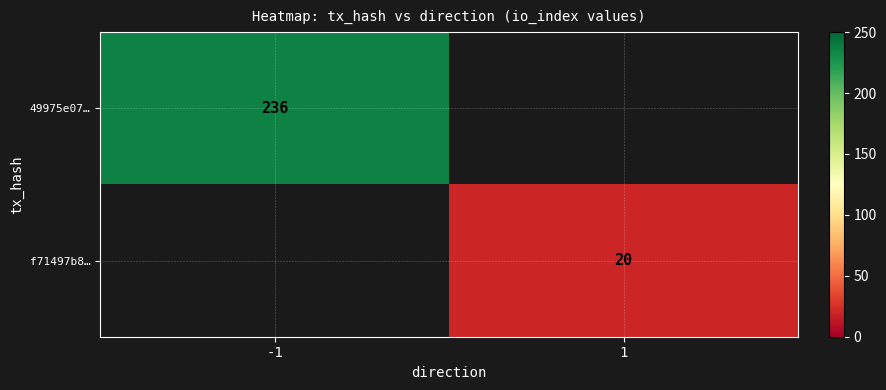

The f71497b8… series shows 10.6 at 1. True or false?

False